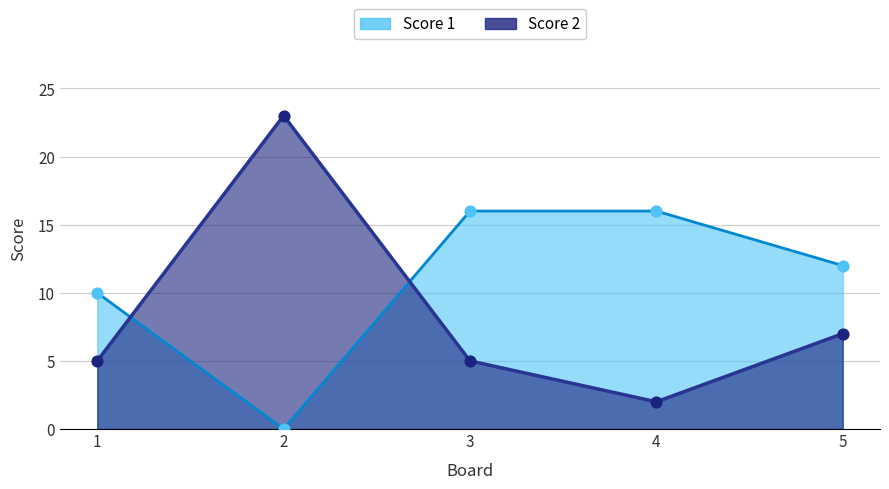

What are all the series names shown in the legend?

Score 1, Score 2